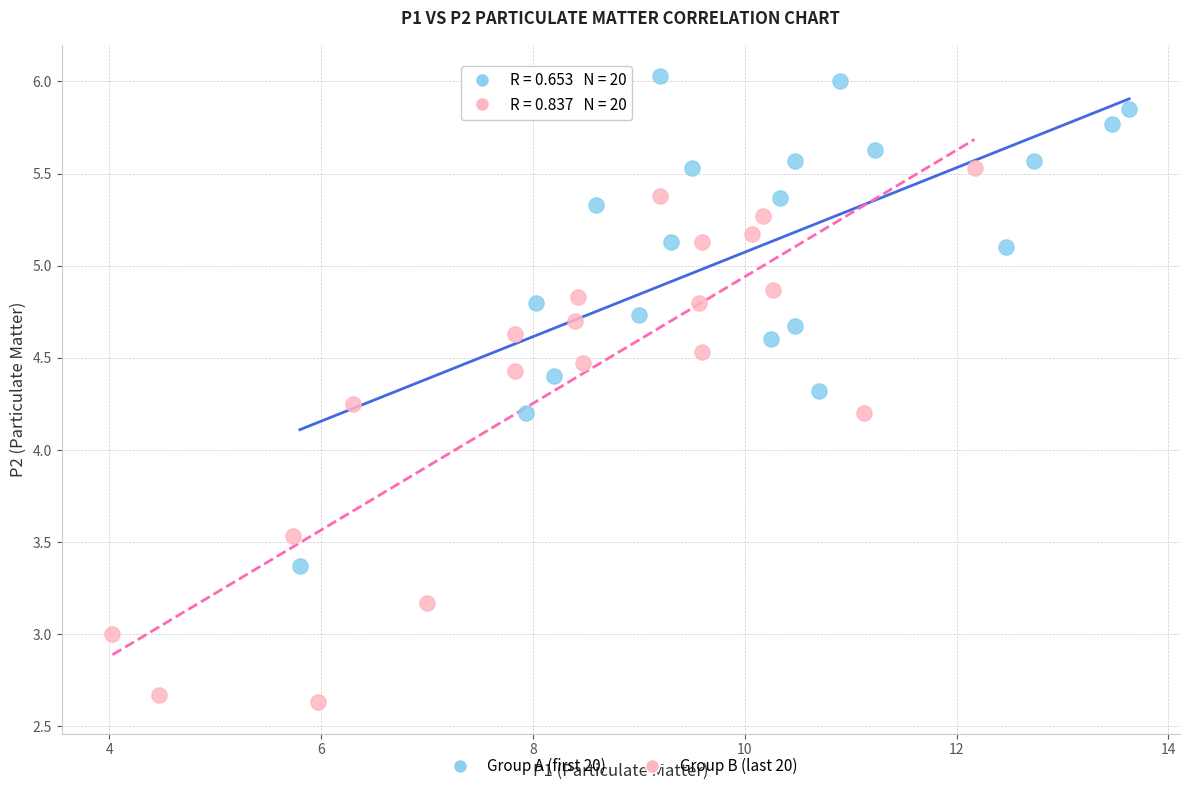

Which series reaches the minimum Y coordinate?

Group B (last 20)